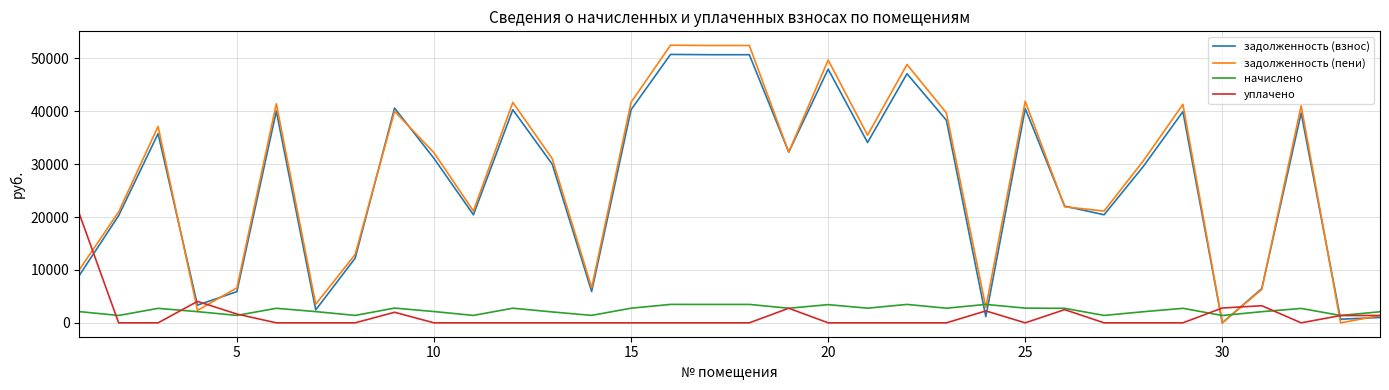

Is this an area chart (filled region under the line)?

No